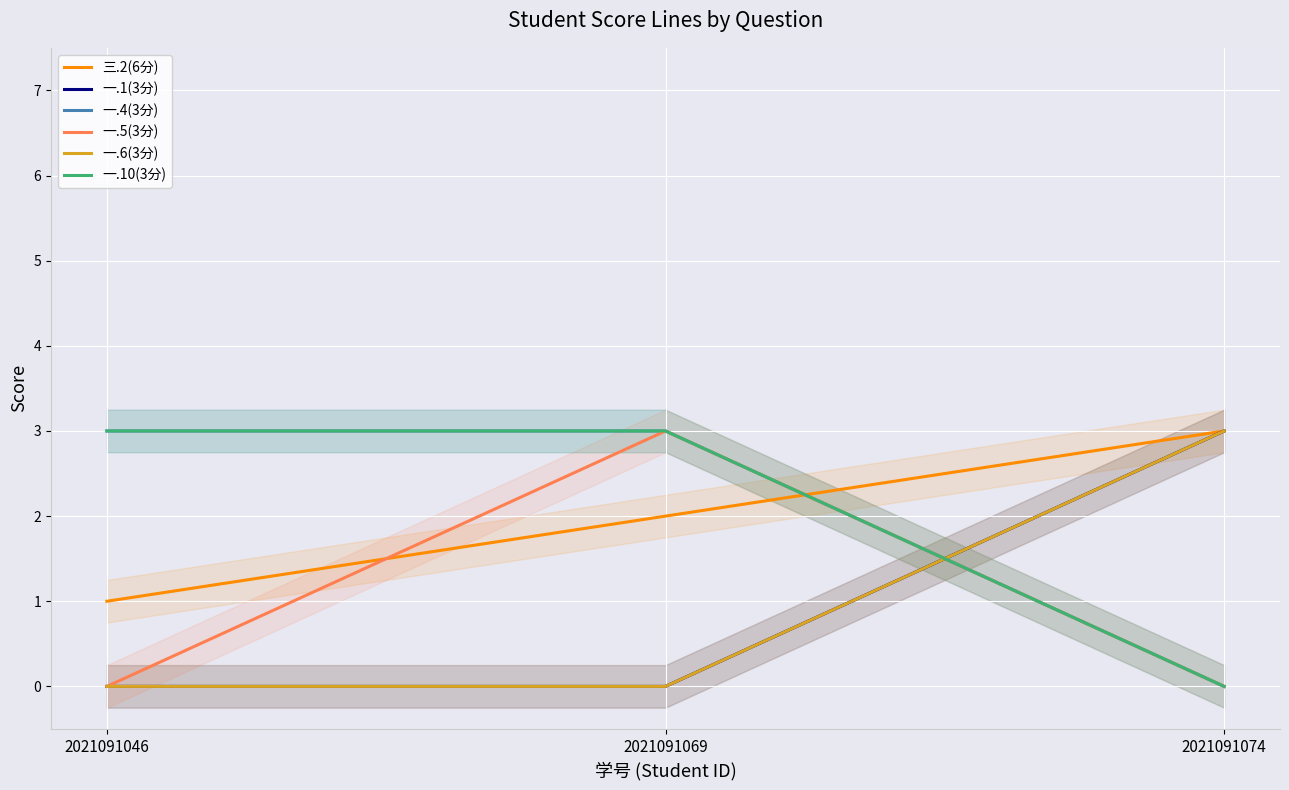

Reading left to right, extract all data points from this chart.

三.2(6分): 2021091046=1	2021091069=2	2021091074=3
一.1(3分): 2021091046=0	2021091069=0	2021091074=3
一.4(3分): 2021091046=3	2021091069=3	2021091074=0
一.5(3分): 2021091046=0	2021091069=3	2021091074=0
一.6(3分): 2021091046=0	2021091069=0	2021091074=3
一.10(3分): 2021091046=3	2021091069=3	2021091074=0